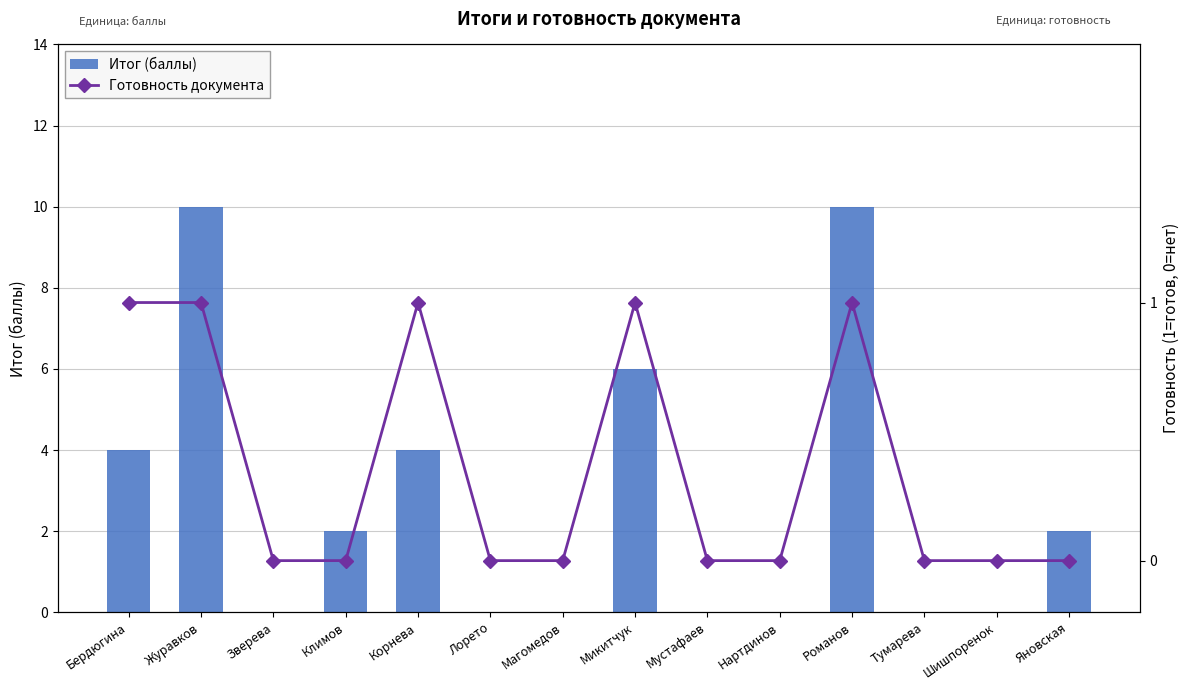

What is the total value across all series at Корнева?

5